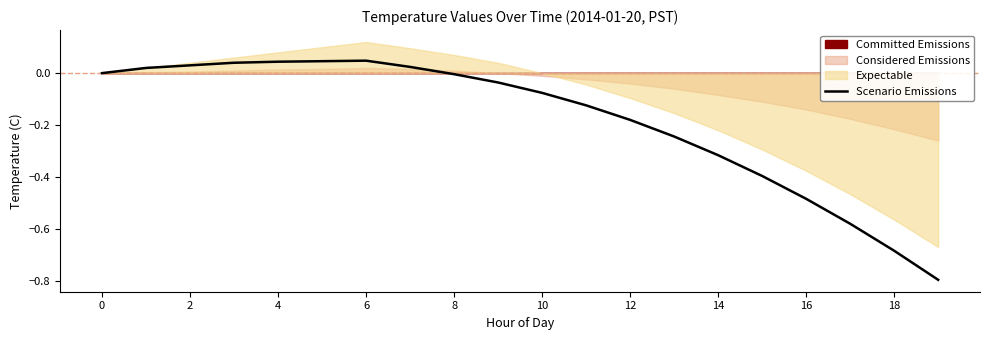

The value of Scenario Emissions at 18 is -0.3. True or false?

False